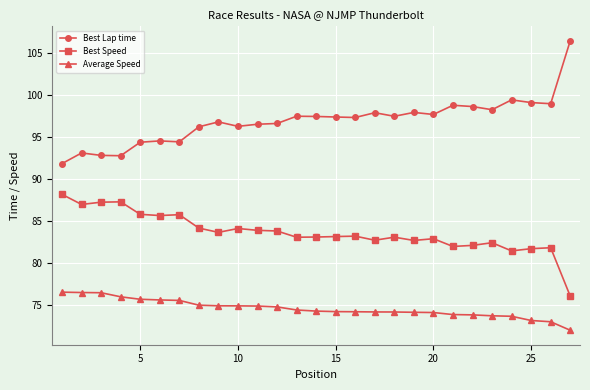

List the series in order of their peak value, highest first.

Best Lap time, Best Speed, Average Speed